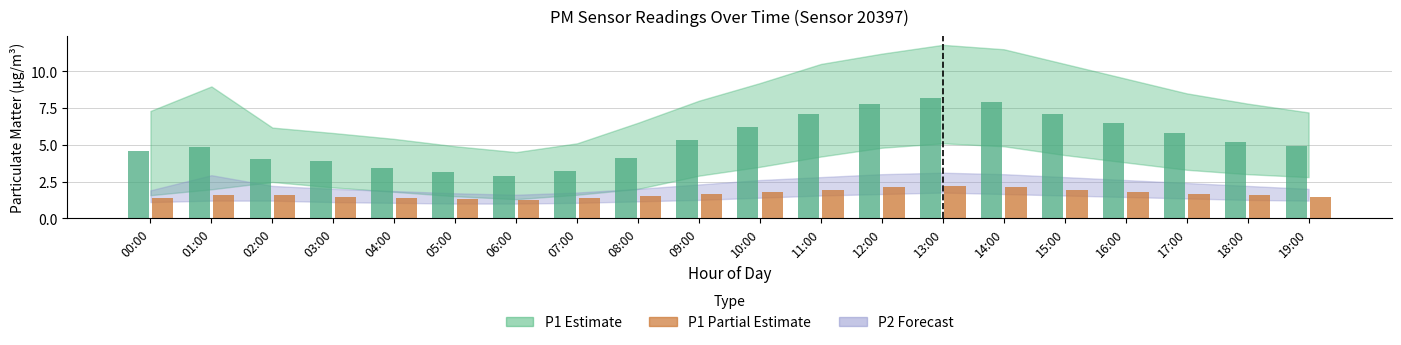

What is the spread (max minus min) of values at 10:00?

4.4